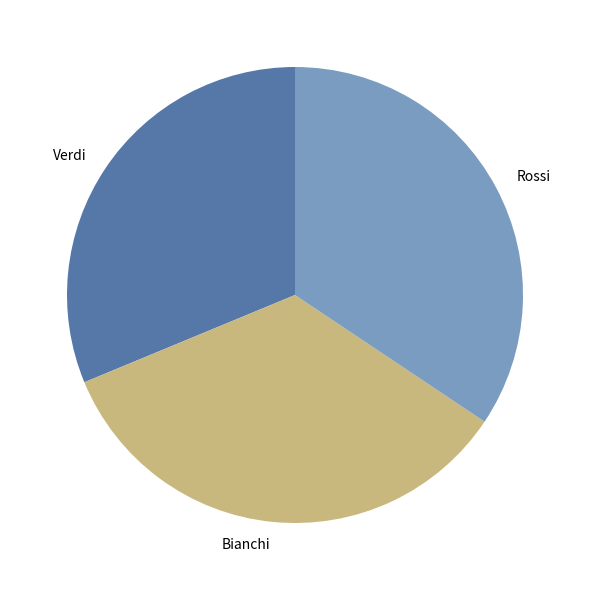

Do Rossi and Verdi together represent more than half of the pie?

Yes